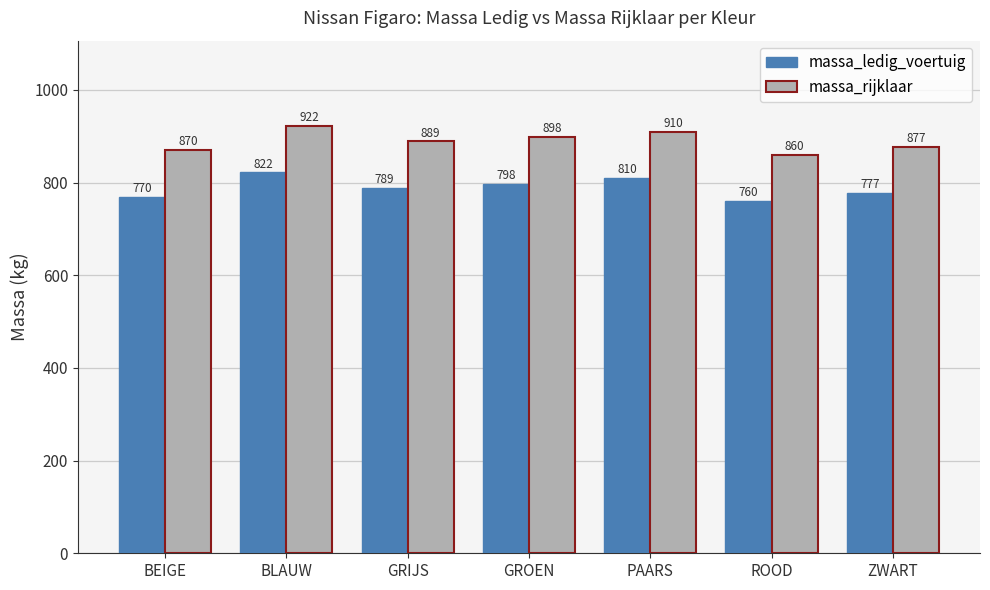

At how many categories does at least one series exceed 806?

7